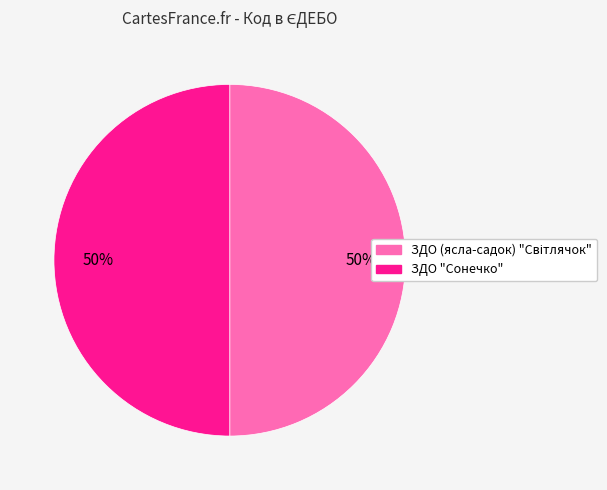

To the nearest percent, what is the average slice percentage?

50%